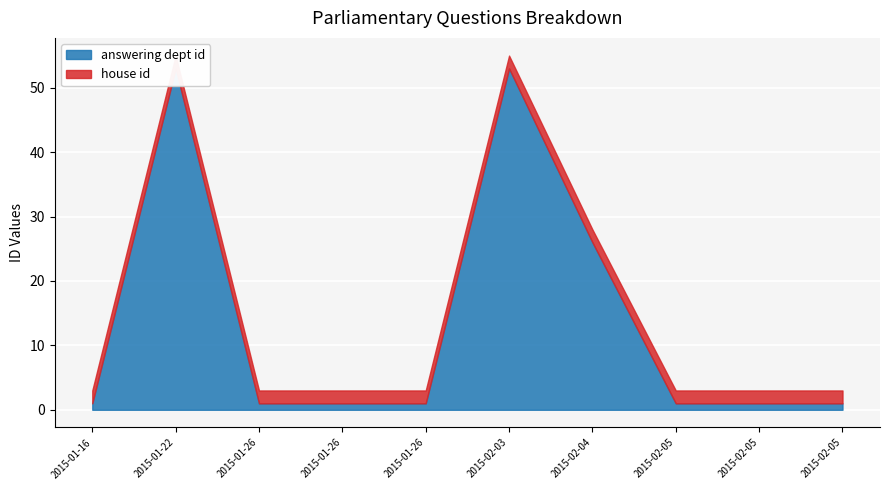

True or false: house id has more than 0 points higher than both neighbors.

False